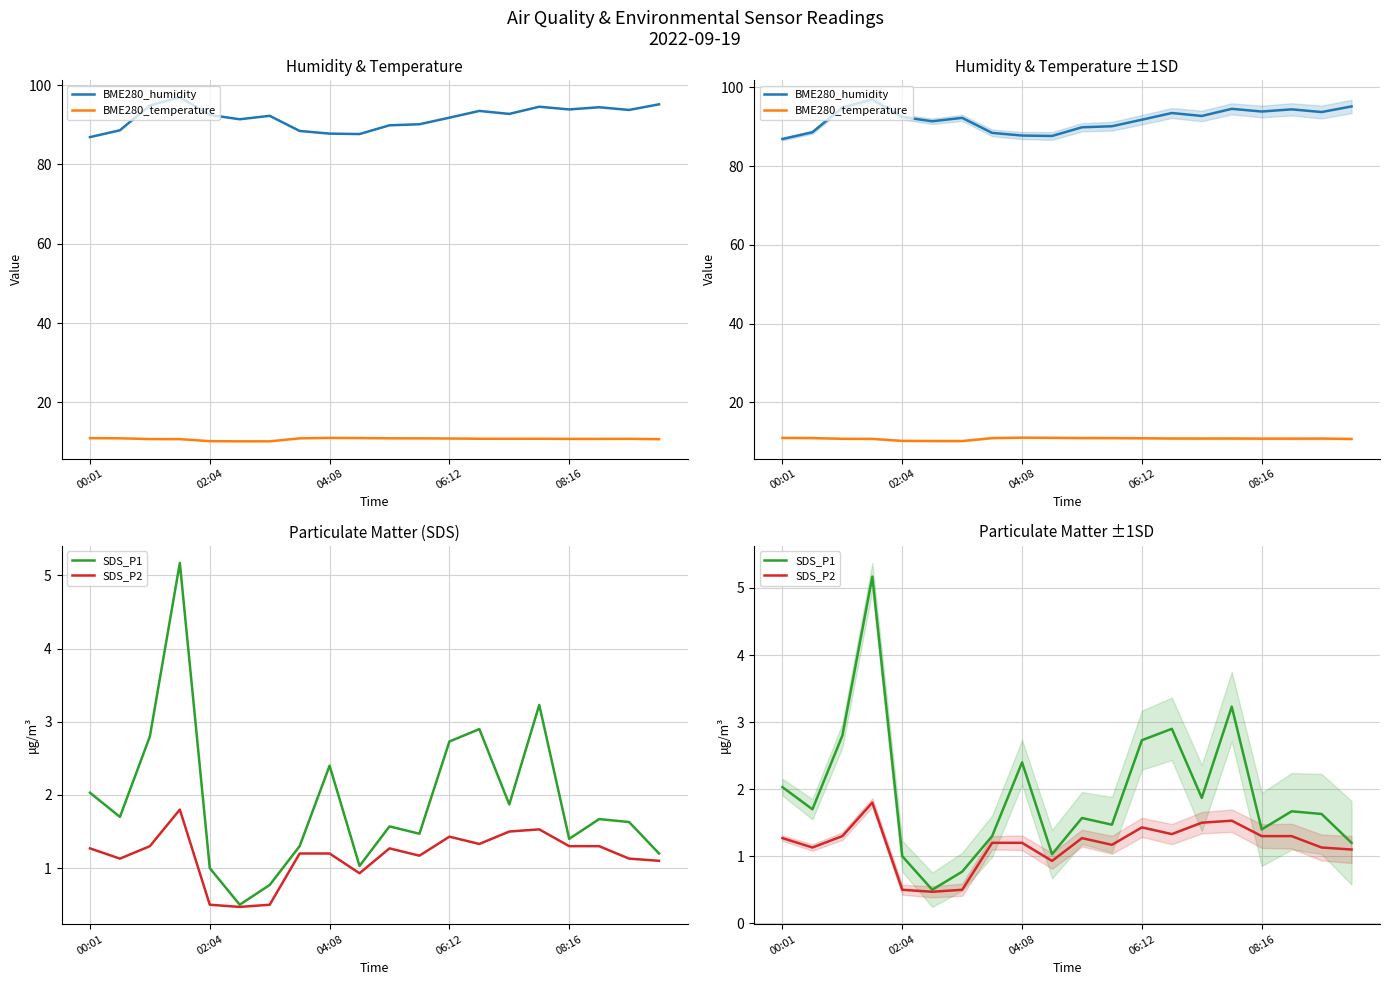

Rank the categories by SDS_P1 value from lowest to highest.

5, 6, 08:16, 9, 19, 7, 16, 11, 10, 18, 17, 02:04, 14, 00:01, 8, 12, 04:08, 13, 15, 06:12